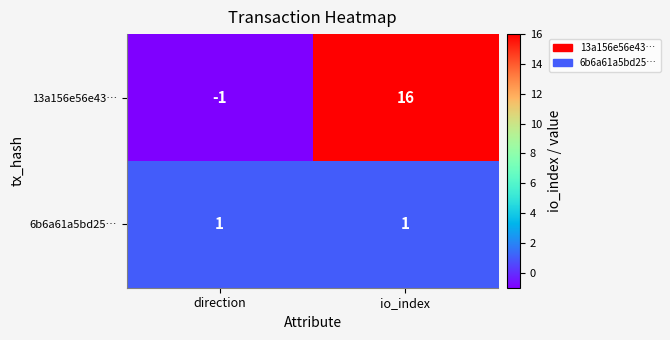

At which category is the sum across all series the highest?

io_index